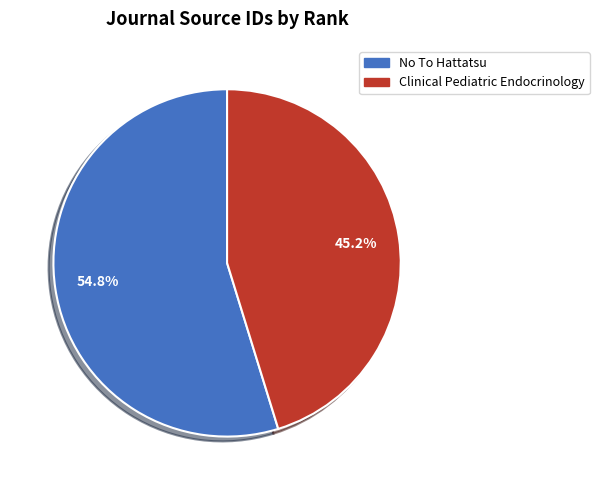

True or false: No To Hattatsu accounts for 44% of the total.

False